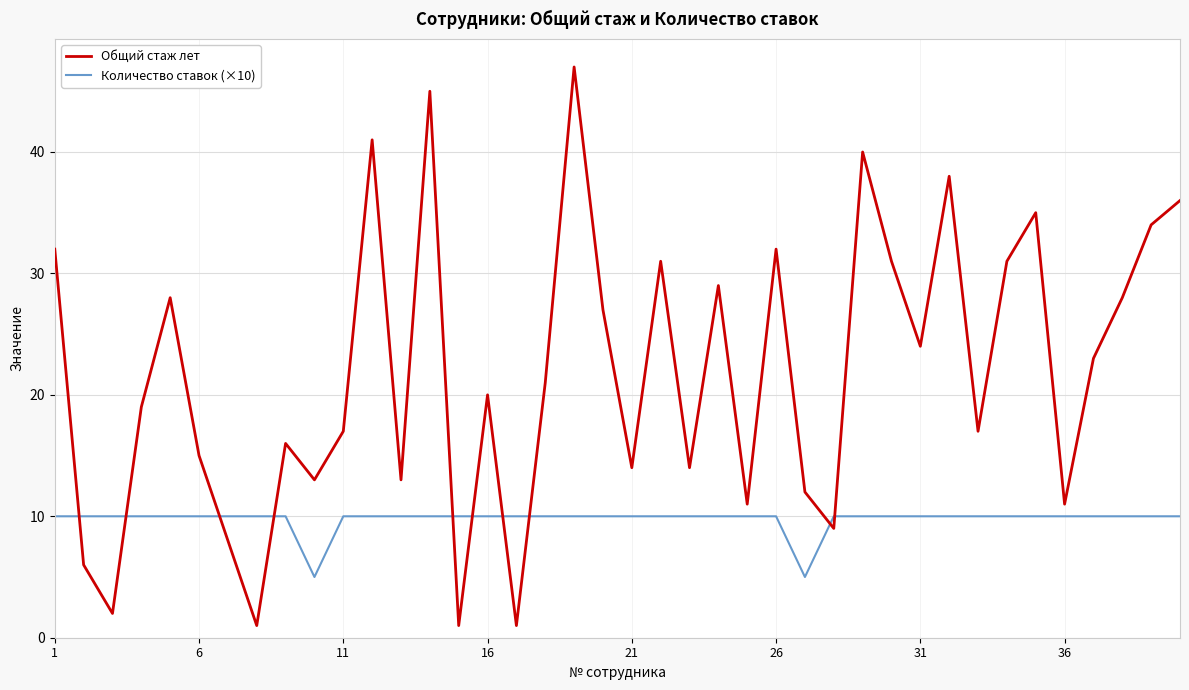

Which series has the largest total across all categories?

Общий стаж лет